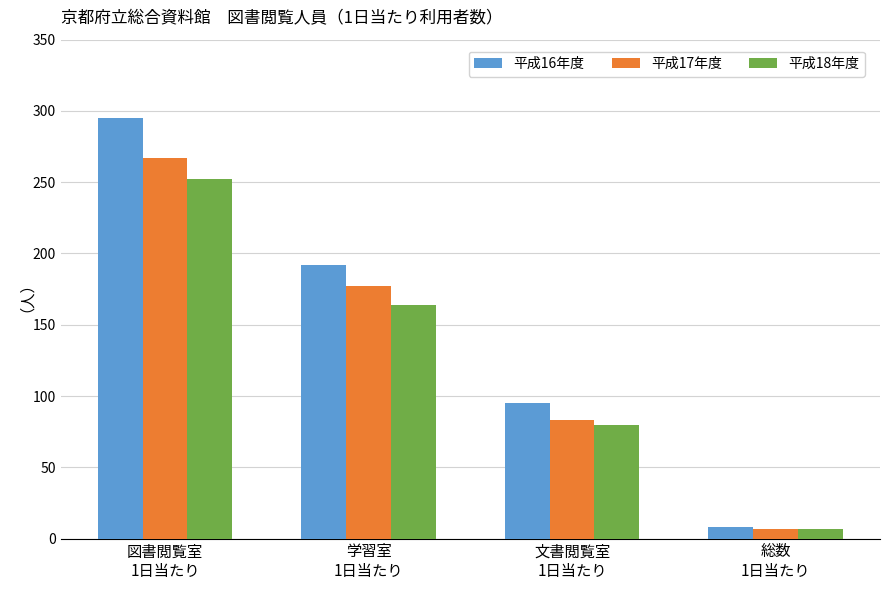

What is the lowest value of the 平成16年度 series?

8